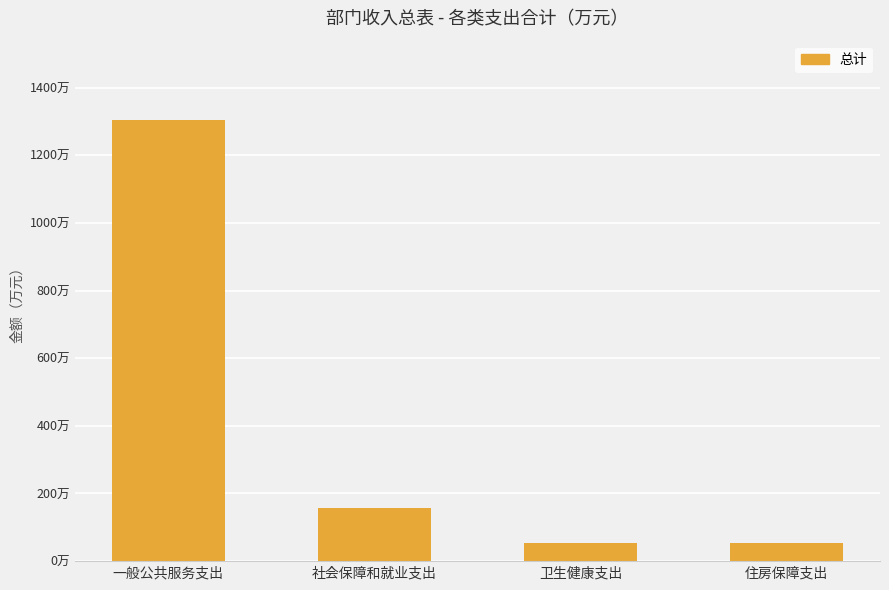

How many data points are above 156?

2